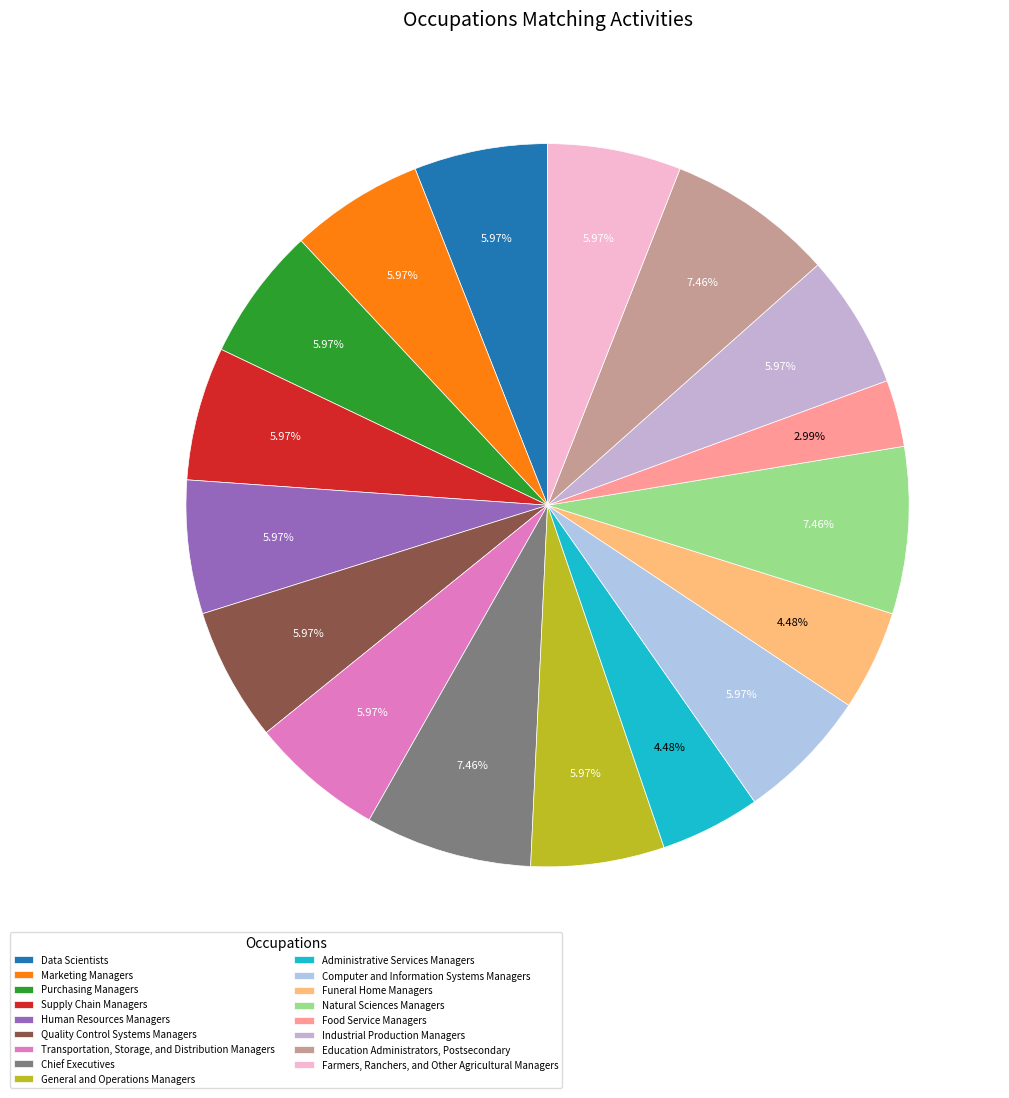

Is the sum of Computer and Information Systems Managers and Chief Executives greater than half?

No